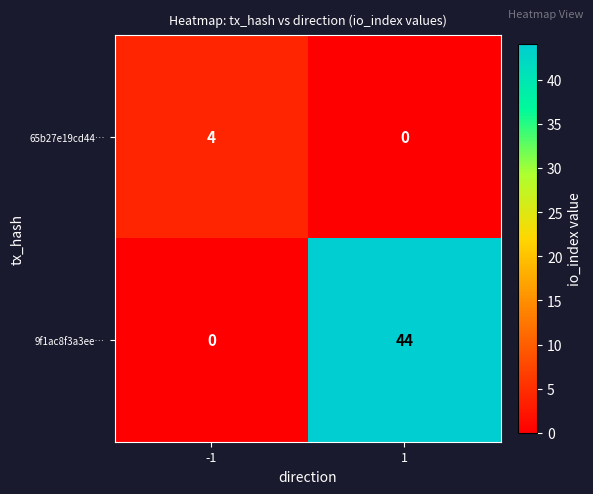

How many values in 65b27e19cd44… are above zero?

1